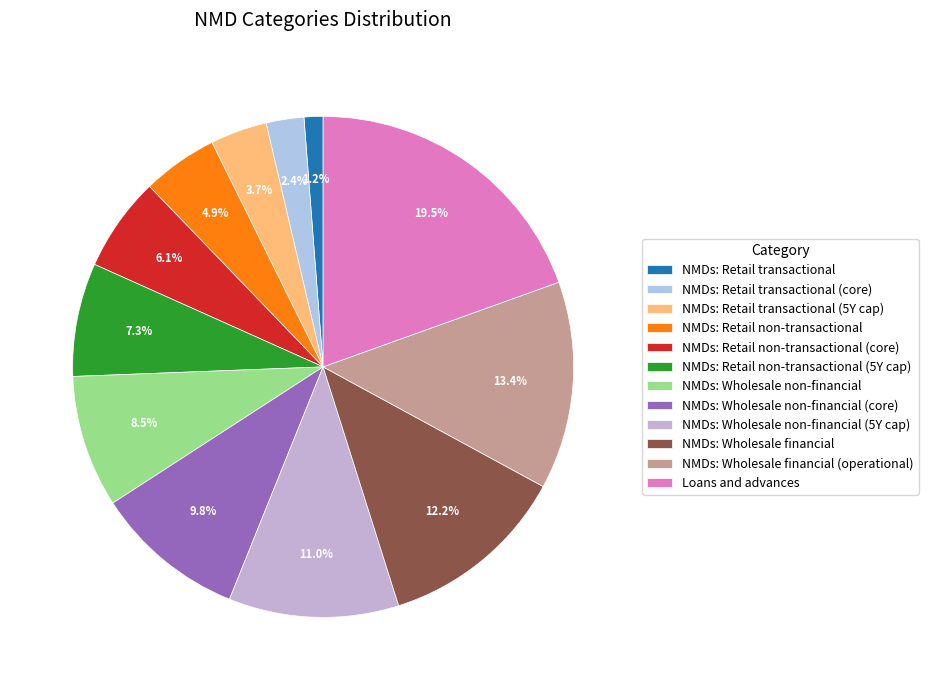

Rank the categories by value from highest to lowest.

Loans and advances, NMDs: Wholesale financial (operational), NMDs: Wholesale financial, NMDs: Wholesale non-financial (5Y cap), NMDs: Wholesale non-financial (core), NMDs: Wholesale non-financial, NMDs: Retail non-transactional (5Y cap), NMDs: Retail non-transactional (core), NMDs: Retail non-transactional, NMDs: Retail transactional (5Y cap), NMDs: Retail transactional (core), NMDs: Retail transactional